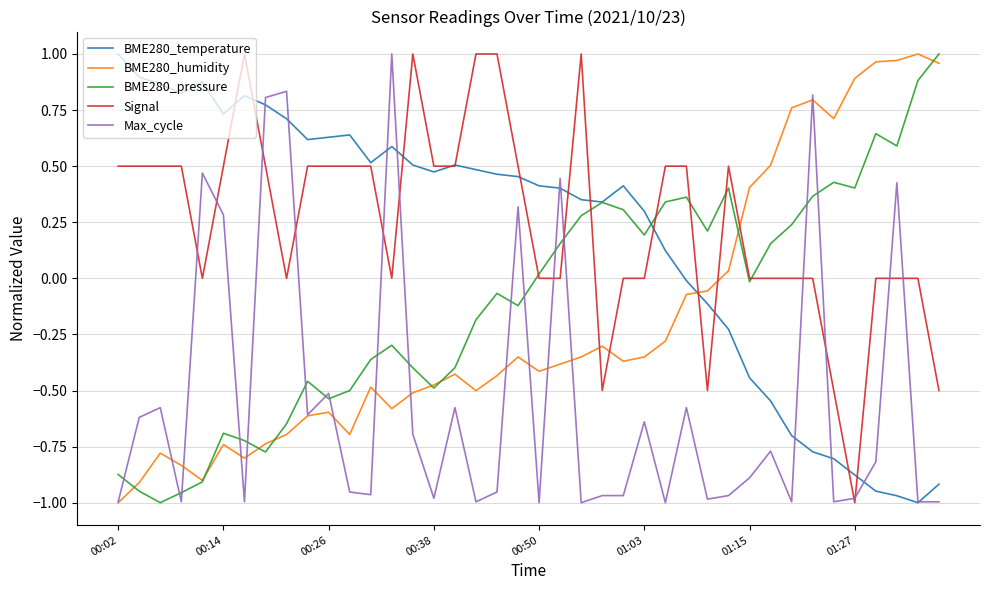

How many times do BME280_humidity and BME280_temperature cross each other?

1